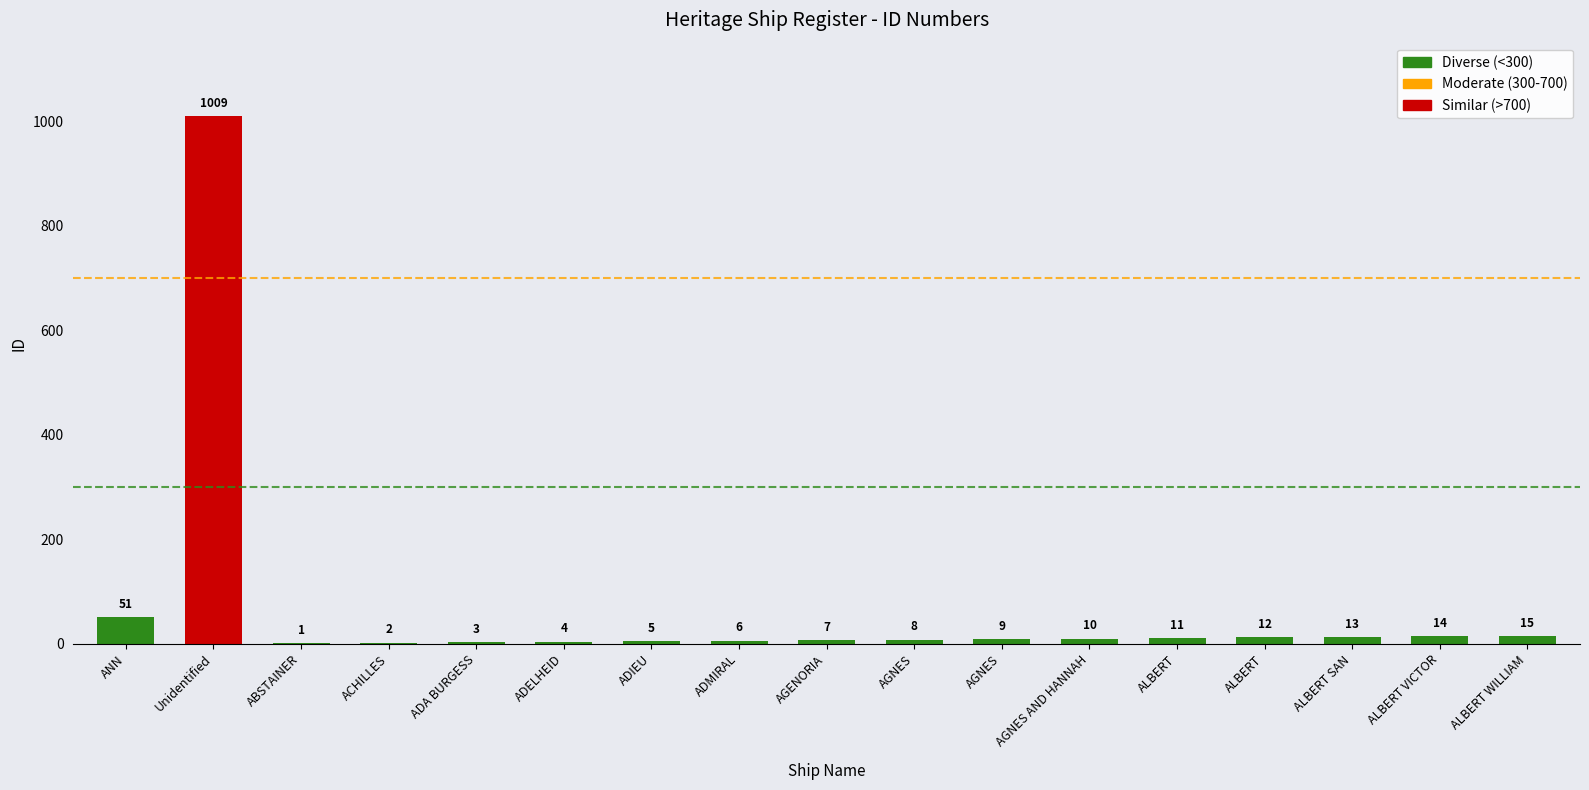

Reading left to right, what are all the values shown in this chart?

51	1009	1	2	3	4	5	6	7	8	9	10	11	12	13	14	15